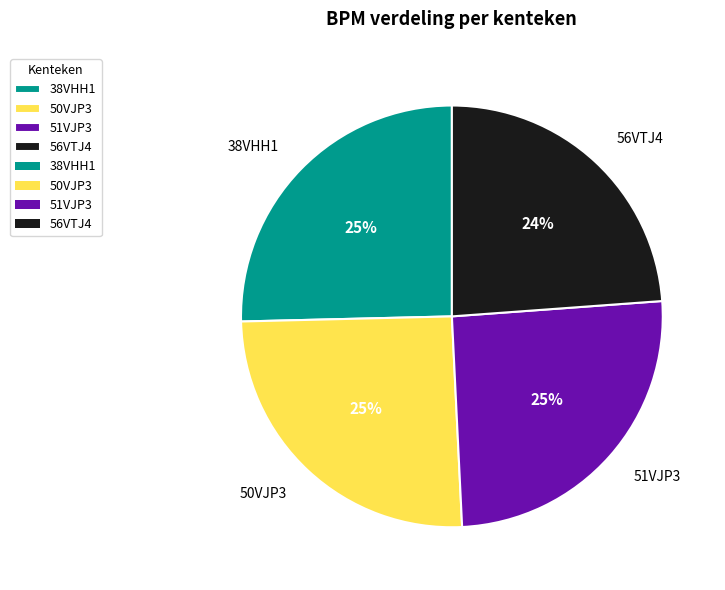

To the nearest percent, what percentage of the pie is 51VJP3?

25%